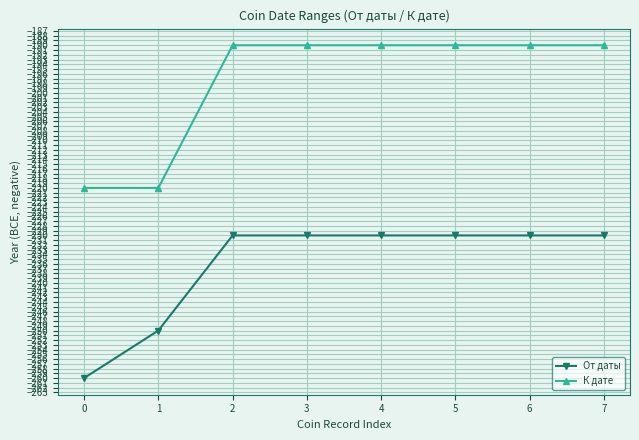

Between 1 and 3, which series saw the biggest shift?

К дате